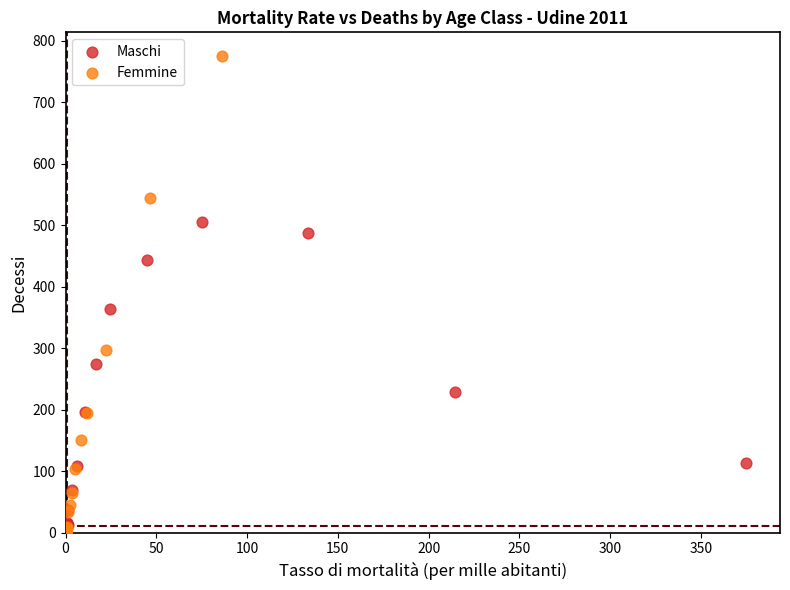

Which series has the largest Y range (max minus min)?

Femmine